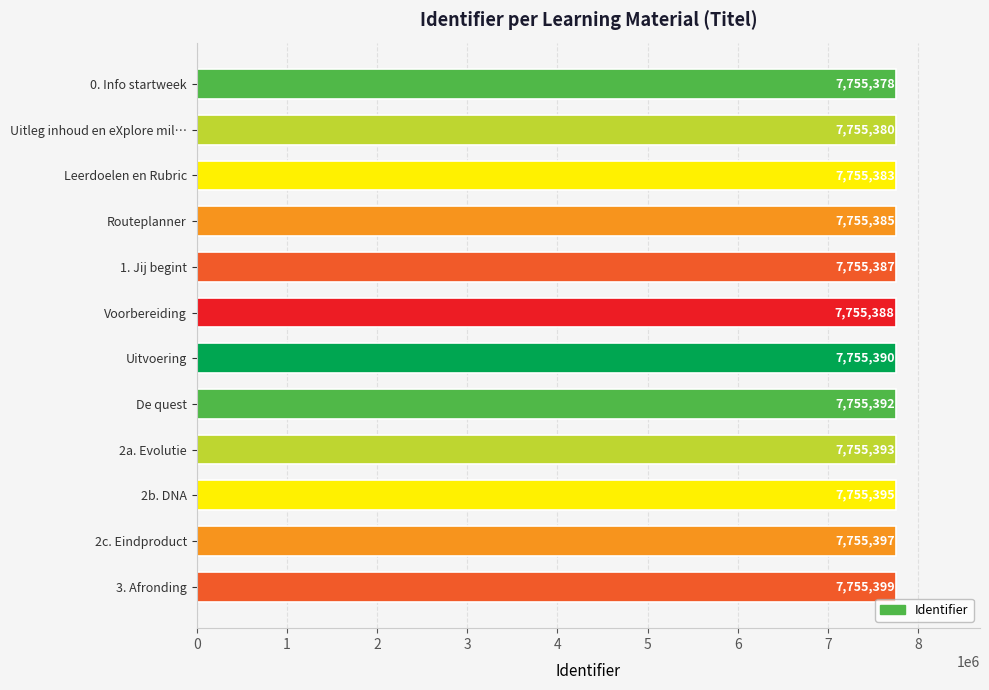

What value does the data have at 2a. Evolutie, to the nearest 5?

7755395